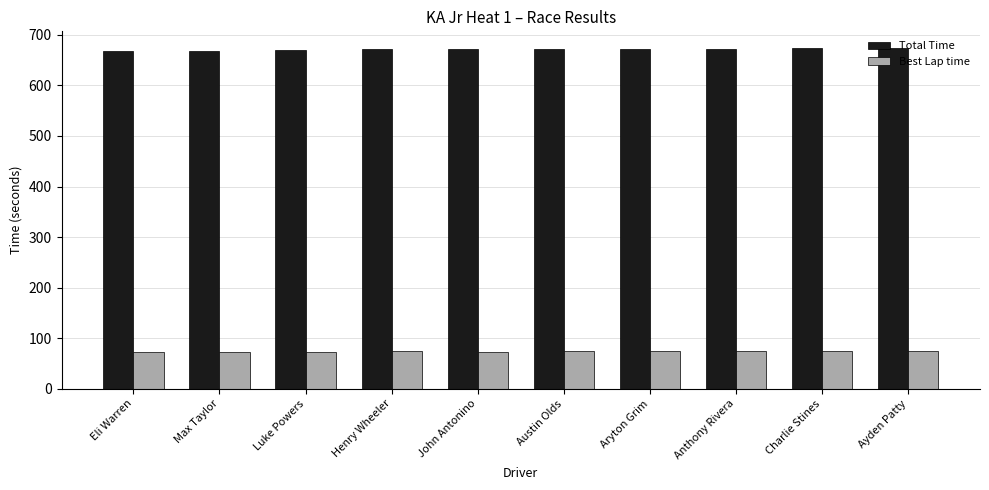

What is the value of the Total Time bar at the 7th from the left?

672.9